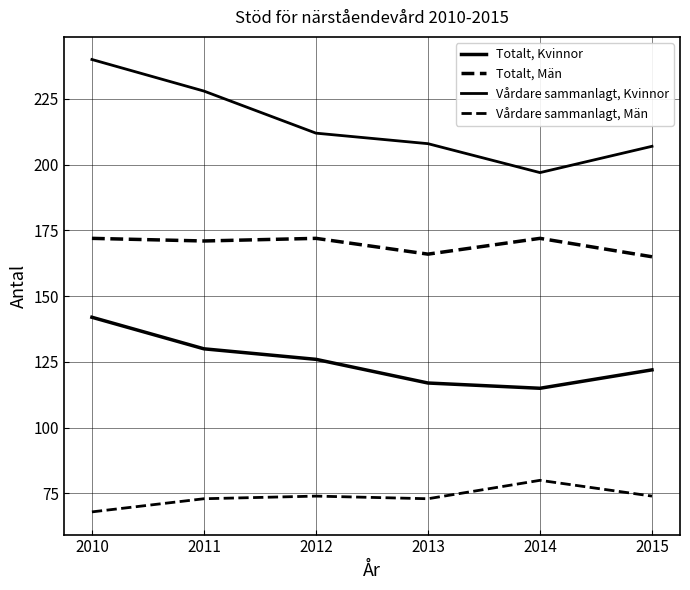

How many lines are shown in the chart?

4